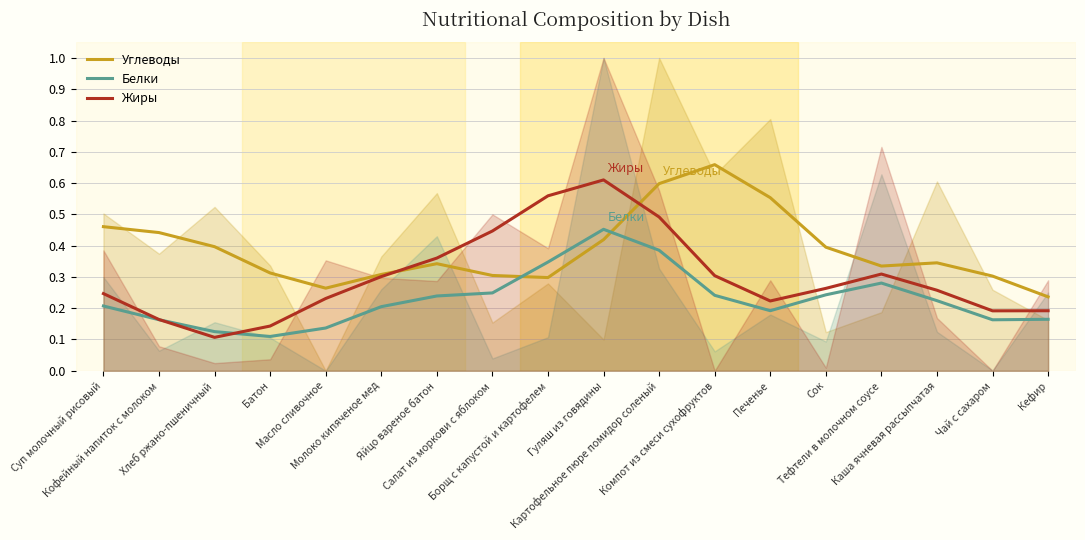

Count the Углеводы values in the range 0 to 1.

18